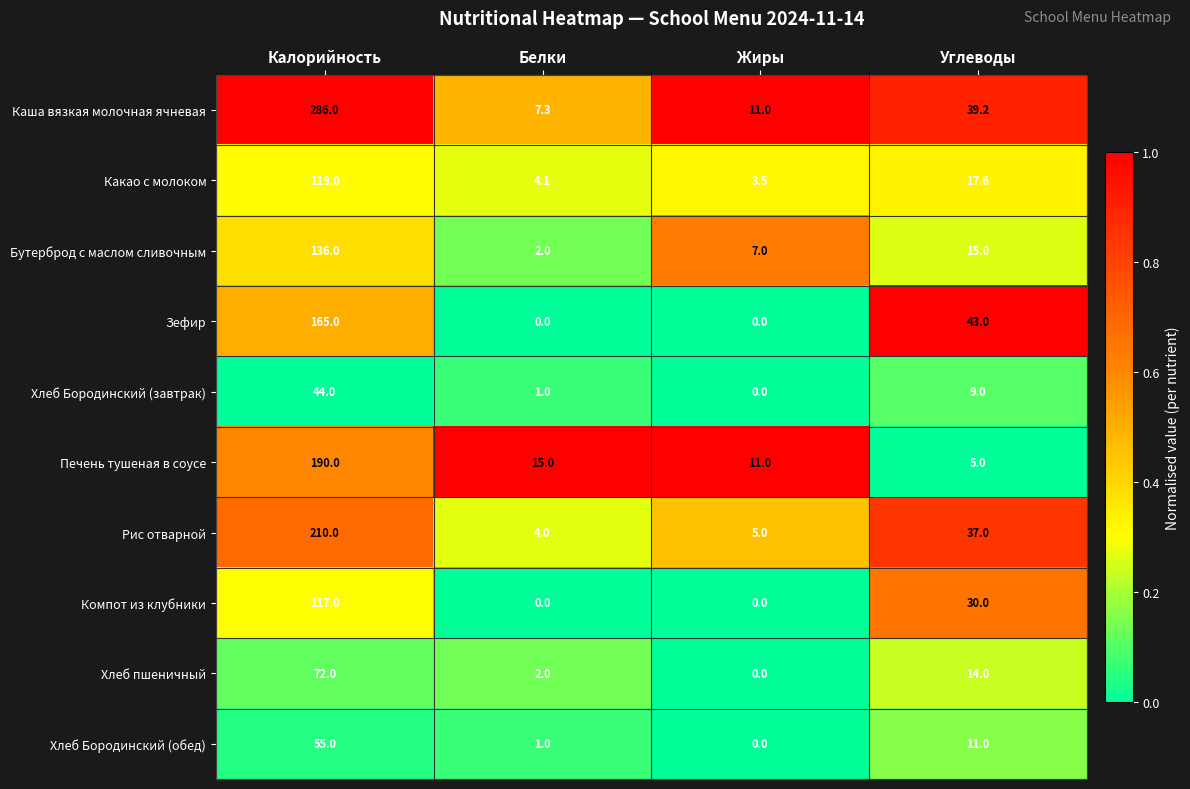

How many data points does each series have?

4